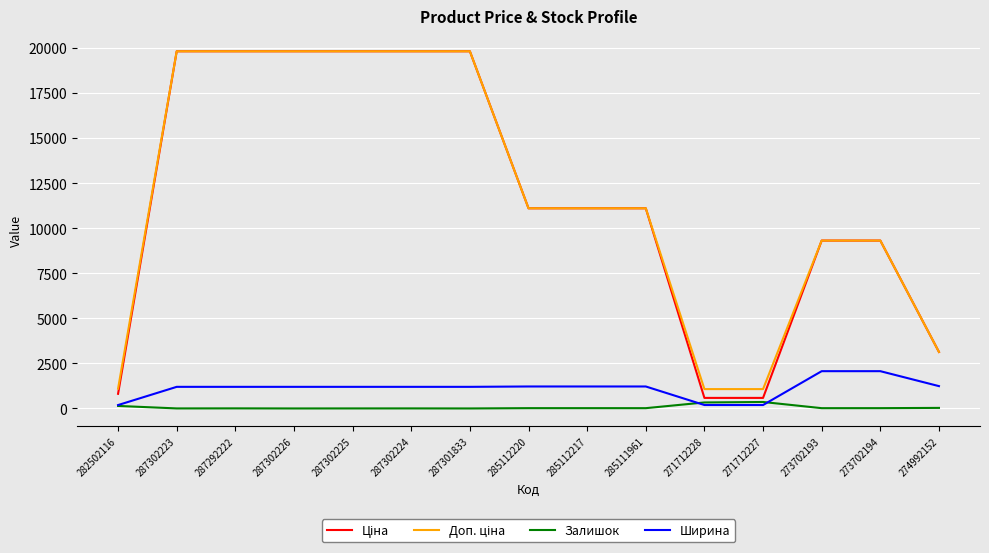

True or false: Ширина has a value of 2070.0 at 273702193.

True